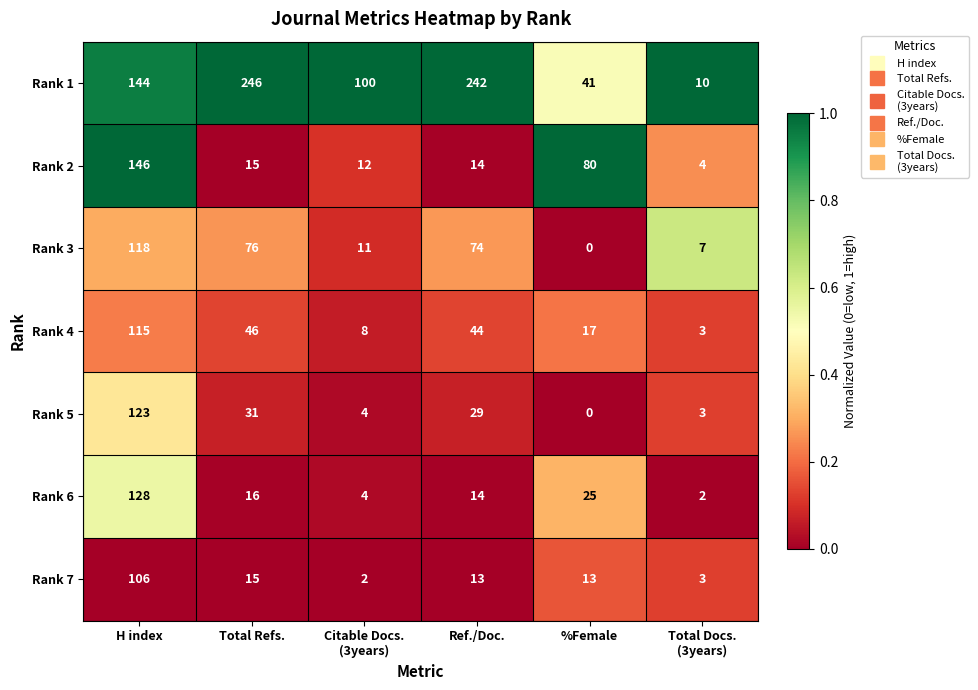

What is the difference between the Rank 6 values at Total Refs. and H index?

112